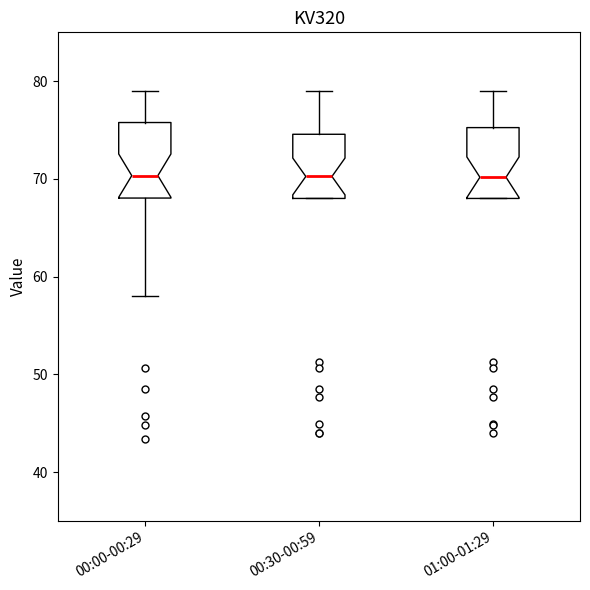

Reading left to right, read every box against the y-axis: the position of its median line, the range the box covers, and the ends of its whiskers. The values are not printed on the chart, so give them approximately, as read against the axis.

00:00-00:29: median 70, box 68 to 76, whiskers 58 to 79
00:30-00:59: median 70, box 68 to 75, whiskers 68 to 79
01:00-01:29: median 70, box 68 to 75, whiskers 68 to 79